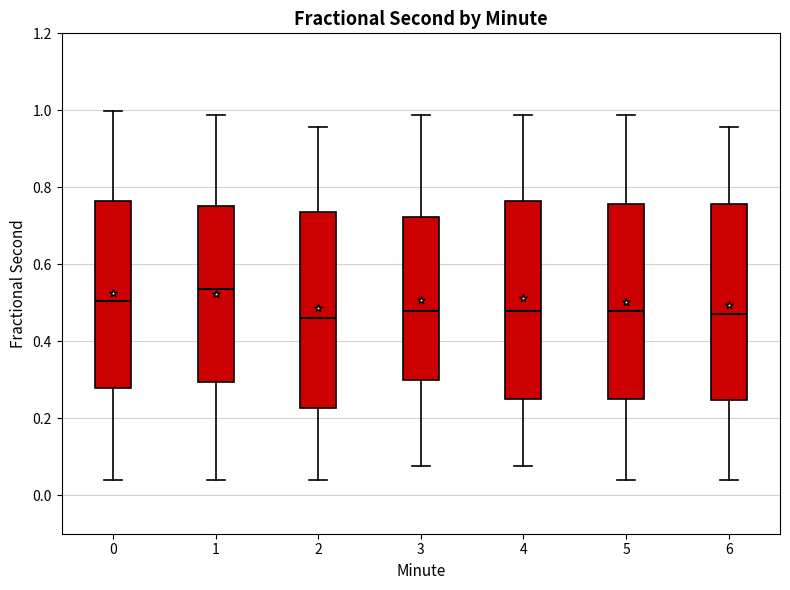

Where does the lower whisker of the box at x = 6 end on the y-axis? The values are not printed on the chart, so give them approximately, as read against the axis.

0.04